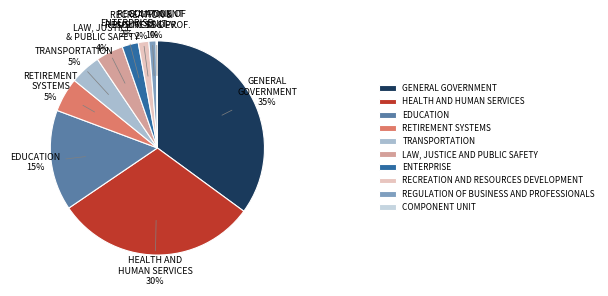

Is the sum of HEALTH AND HUMAN SERVICES and GENERAL GOVERNMENT greater than half?

Yes